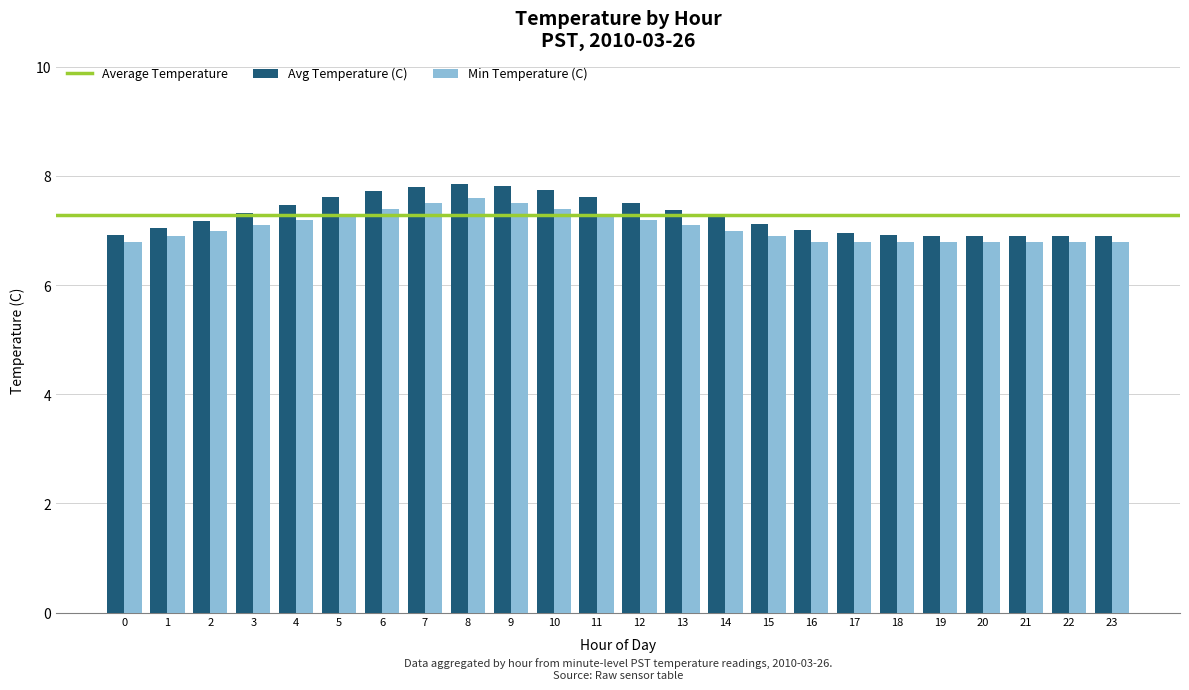

Is the value of Avg Temperature (C) at 9 greater than the value of Min Temperature (C) at 21?

Yes